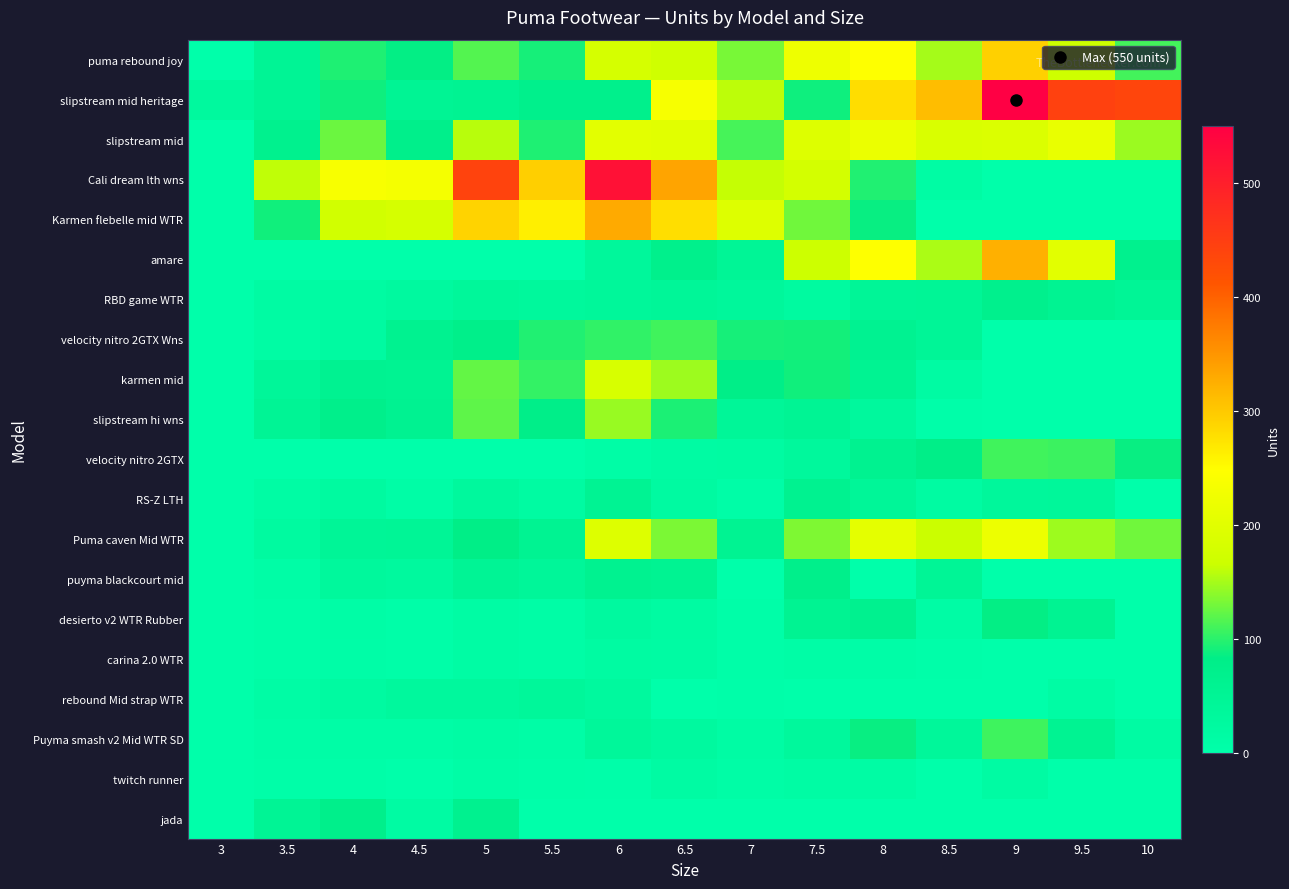

Rank the series by their maximum value, from lowest to highest.

twitch runner, carina 2.0 WTR, rebound Mid strap WTR, RS-Z LTH, RBD game WTR, puyma blackcourt mid, jada, desierto v2 WTR Rubber, Puyma smash v2 Mid WTR SD, velocity nitro 2GTX Wns, velocity nitro 2GTX, slipstream hi wns, karmen mid, slipstream mid, Puma caven Mid WTR, puma rebound joy, amare, Karmen flebelle mid WTR, Cali dream lth wns, slipstream mid heritage